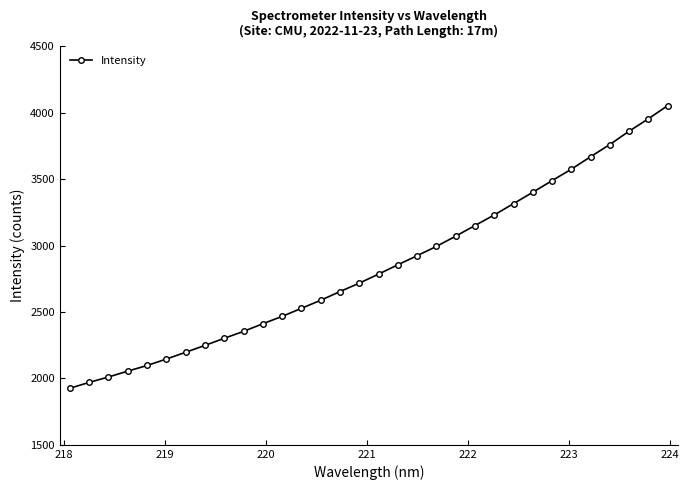

What is the difference between the maximum and minimum values?

2127.2